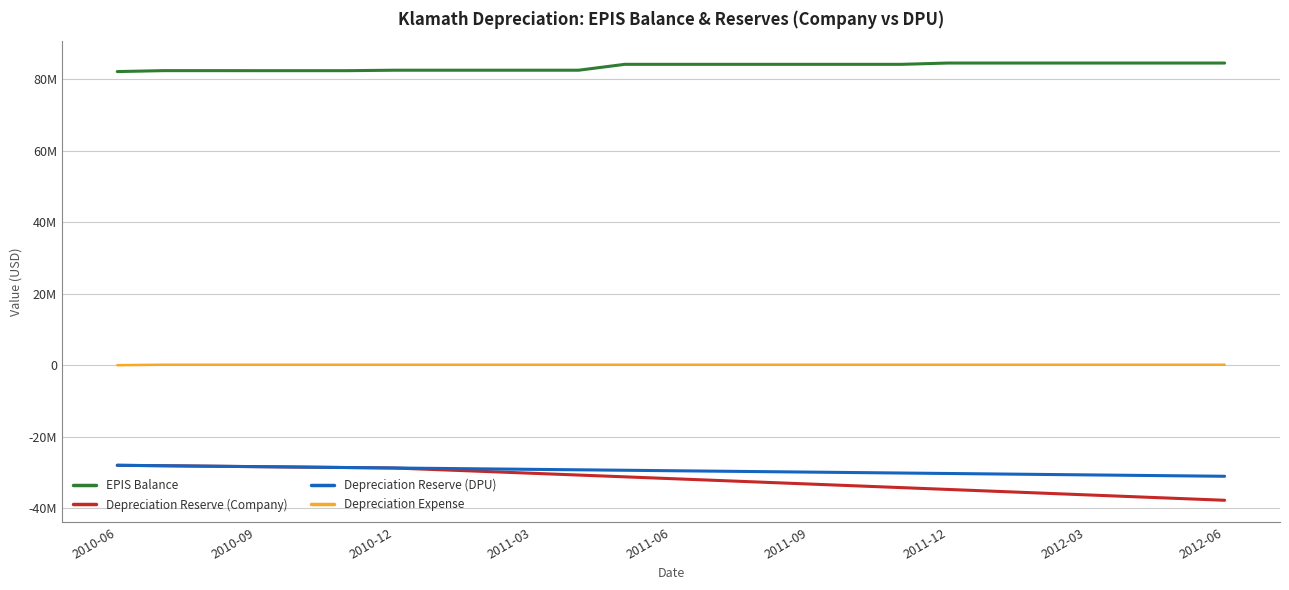

What are all the series names shown in the legend?

EPIS Balance, Depreciation Reserve (Company), Depreciation Reserve (DPU), Depreciation Expense